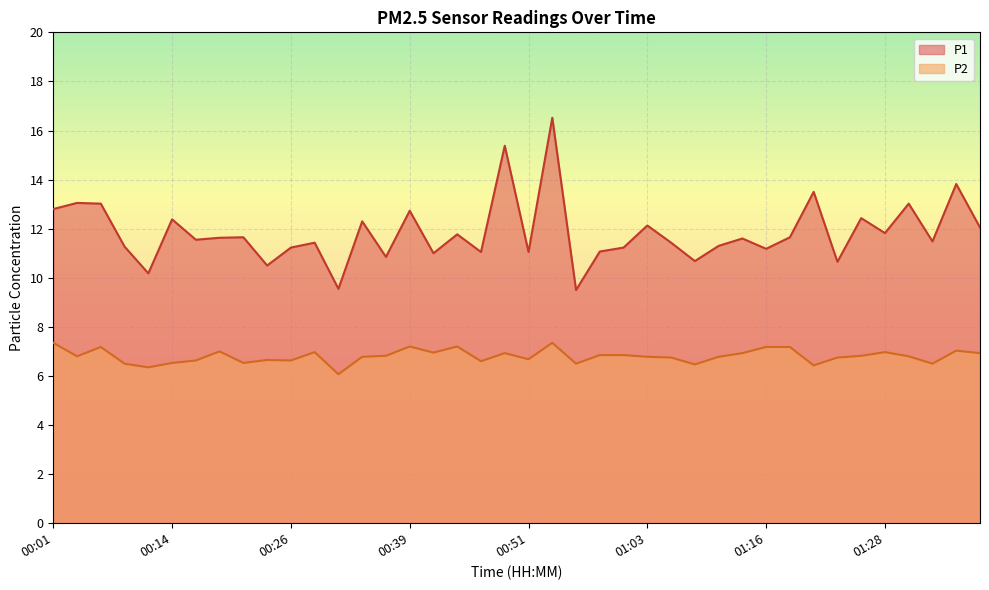

At how many categories does at least one series exceed 12?

14